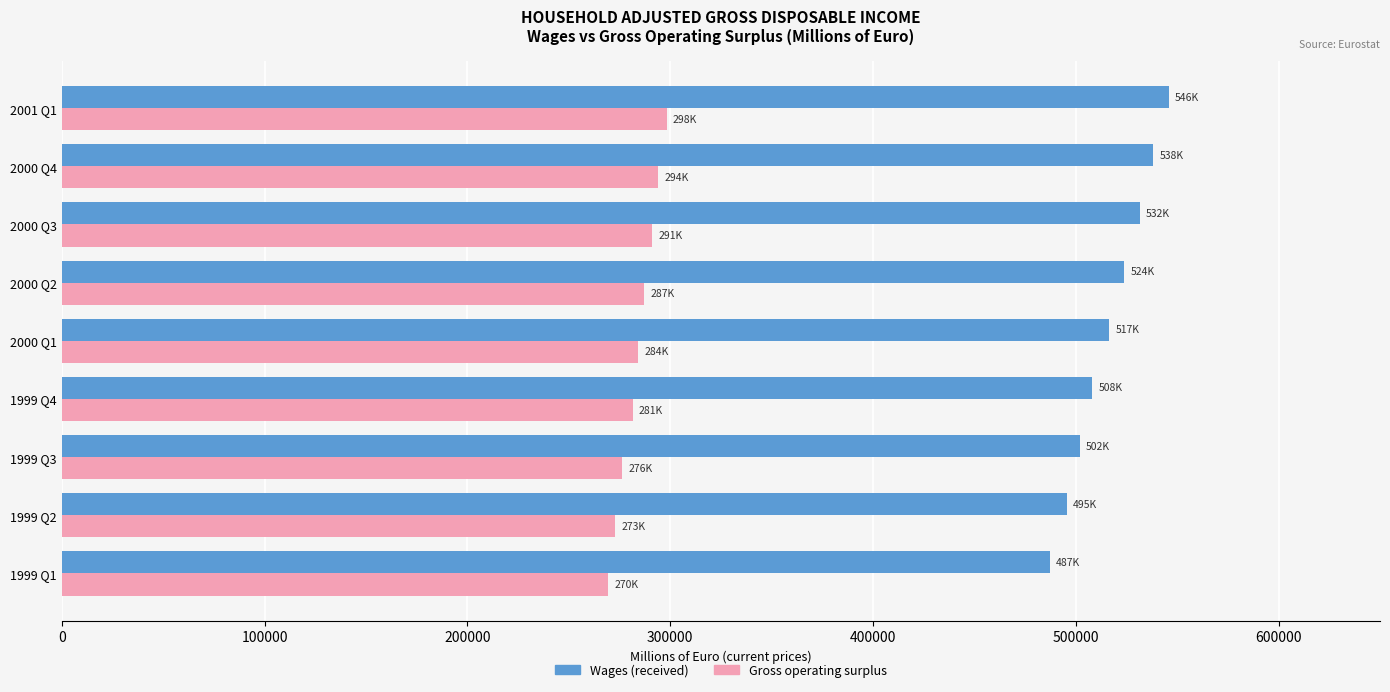

What is the smallest value displayed?

269526.7